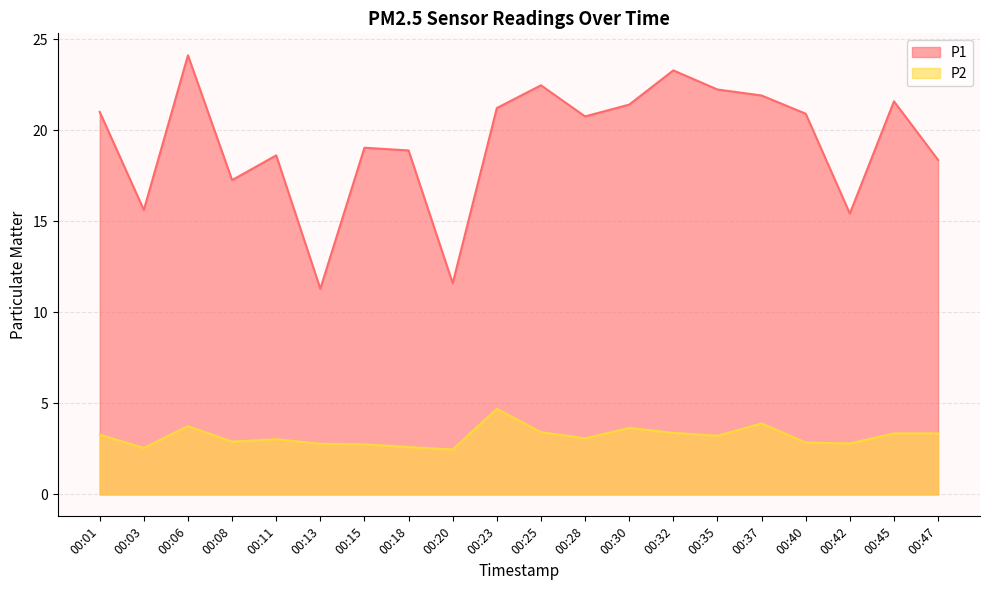

What are all the series names shown in the legend?

P1, P2